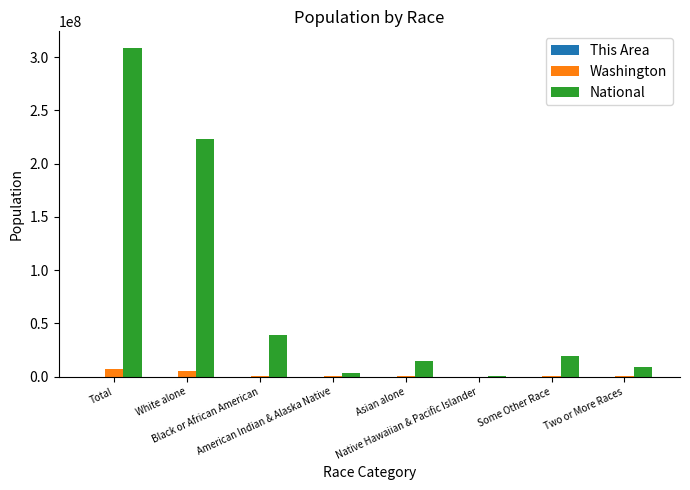

What is the maximum value for Washington?

6724540